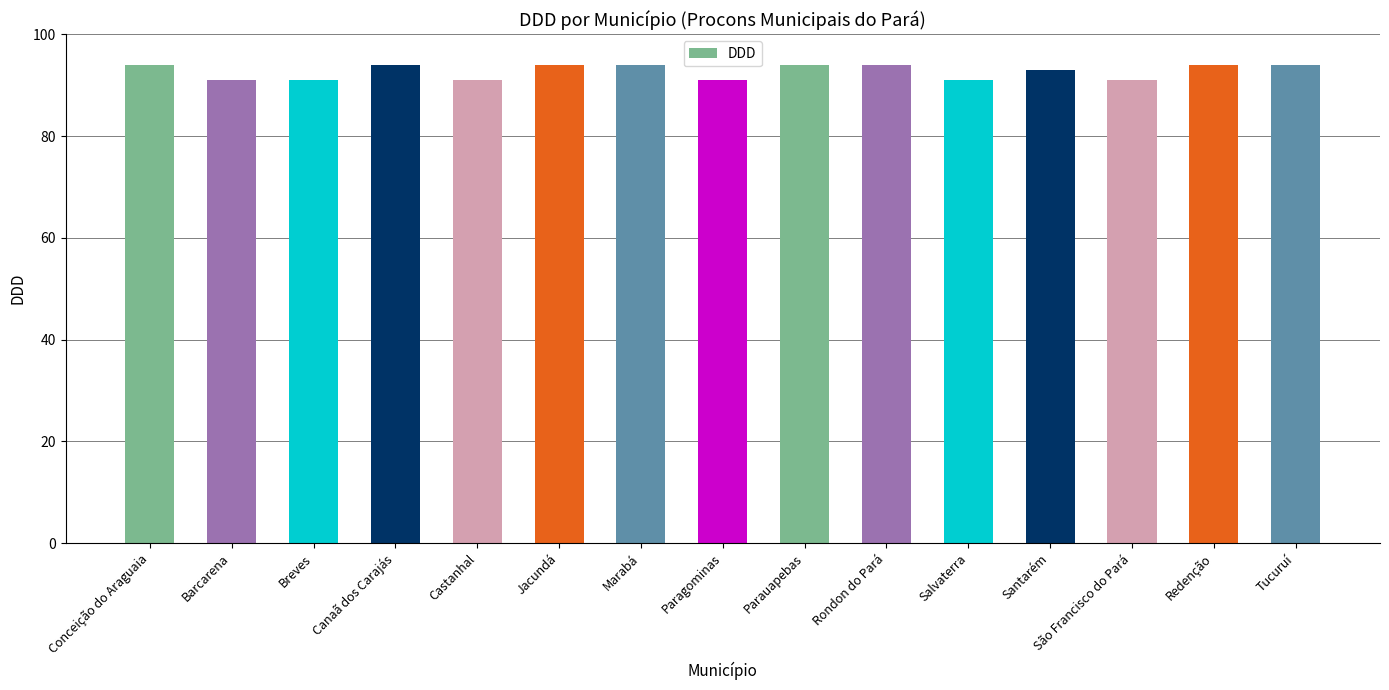

Are the bars horizontal?

No